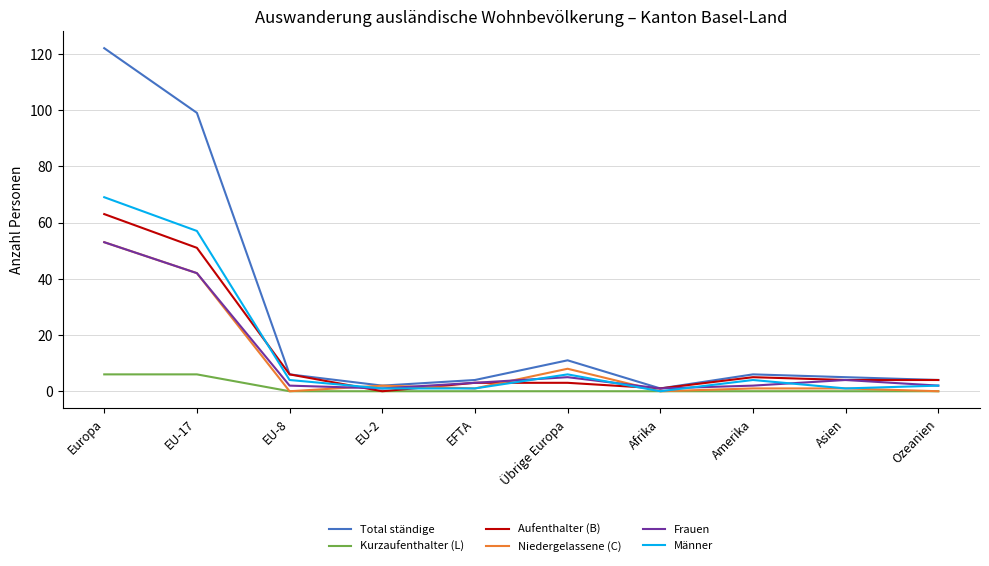

What is the maximum value shown in the chart?

122